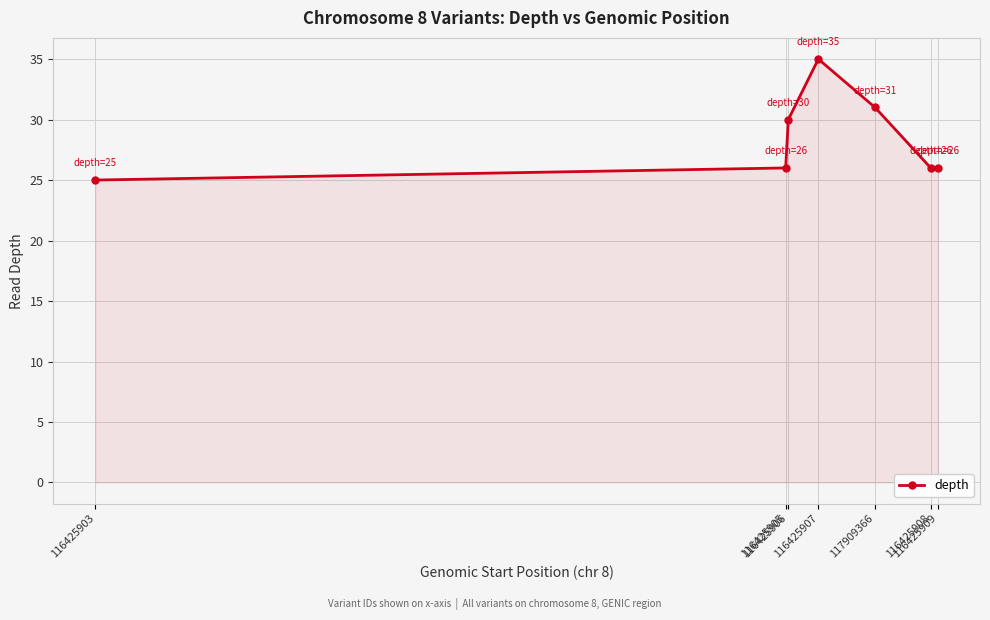

What is the average value?

28